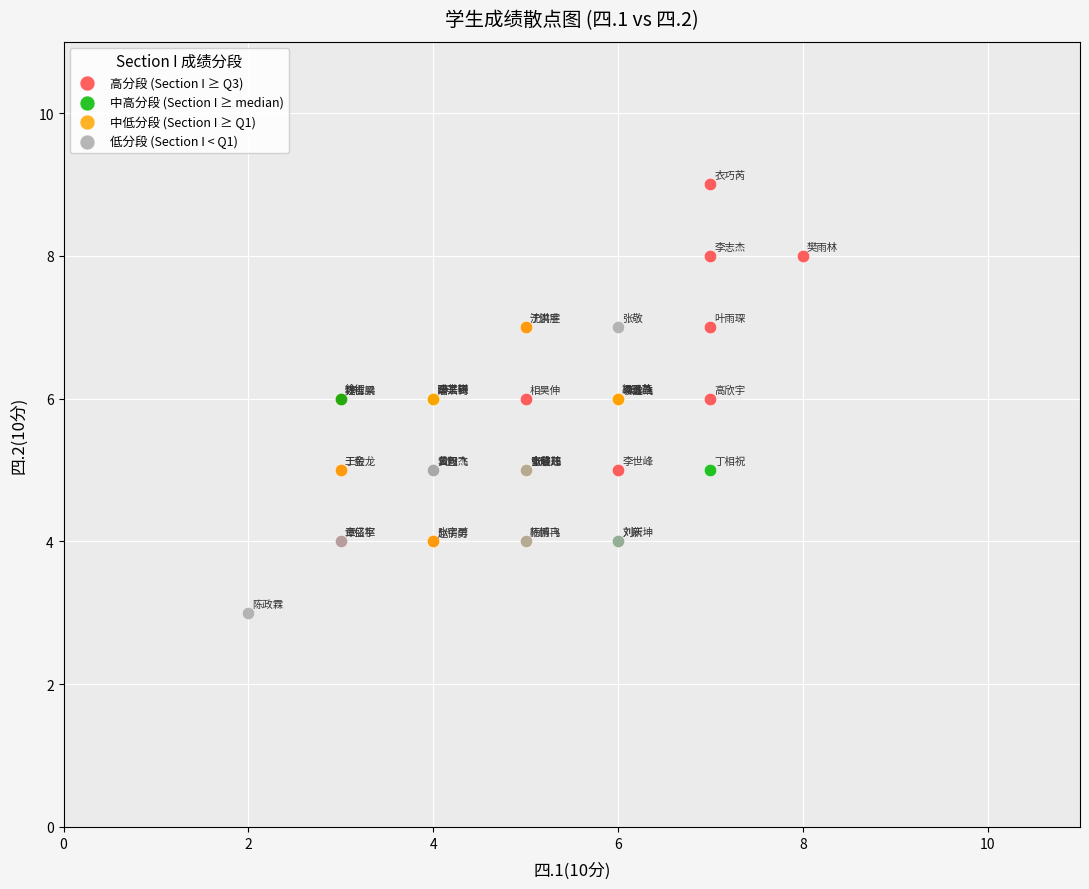

Which series contains the lowest Y value?

低分段 (Section I < Q1)